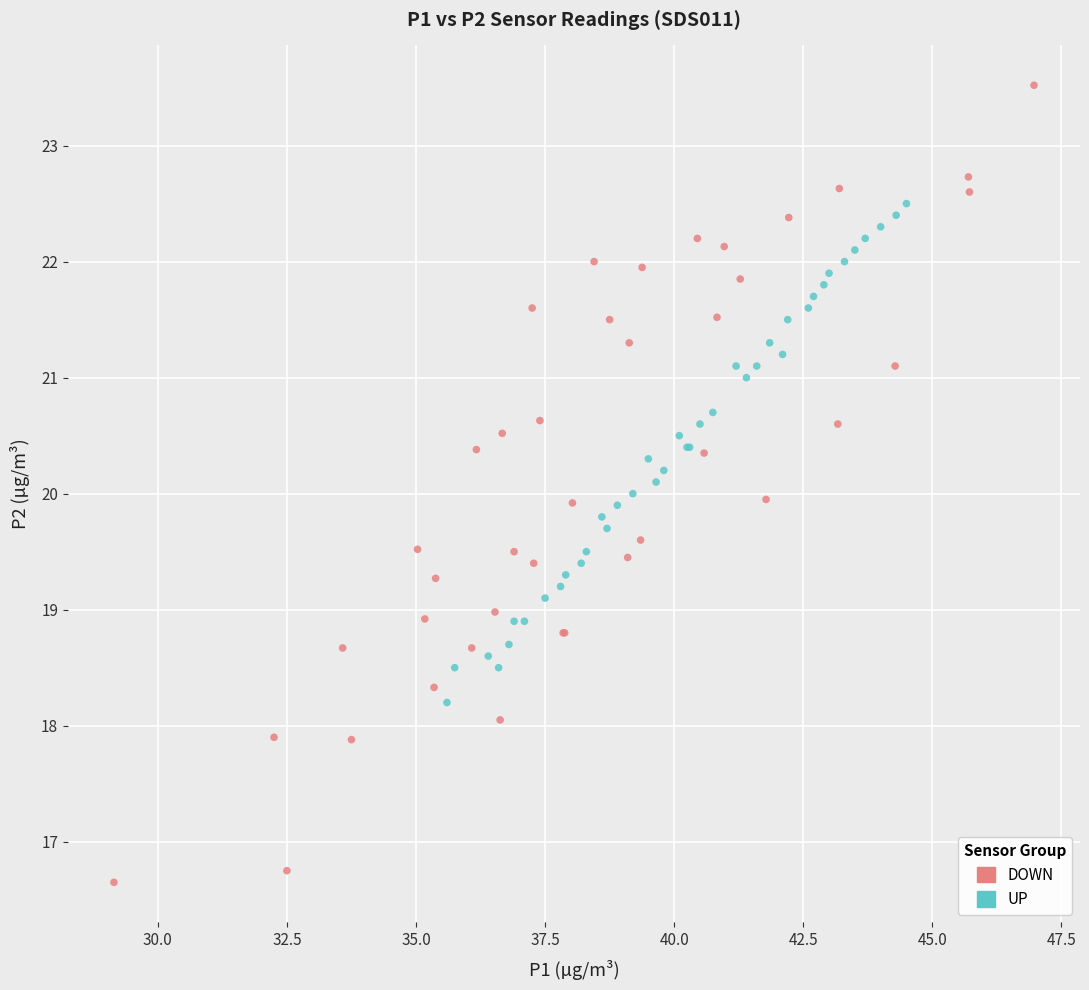

Which series reaches the maximum Y coordinate?

DOWN